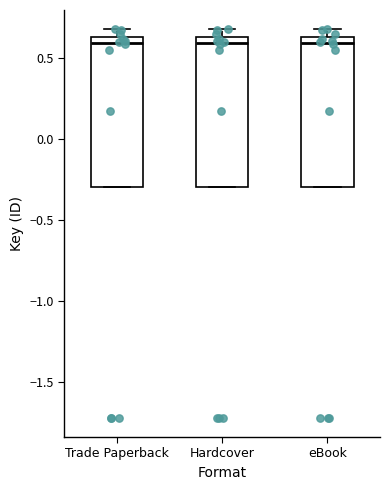

Reading left to right, read every box against the y-axis: the position of its median line, the range the box covers, and the ends of its whiskers. The values are not printed on the chart, so give them approximately, as read against the axis.

Trade Paperback: median 0.60, box -0.30 to 0.65, whiskers -0.30 to 0.70
Hardcover: median 0.60, box -0.30 to 0.65, whiskers -0.30 to 0.70
eBook: median 0.60, box -0.30 to 0.65, whiskers -0.30 to 0.70